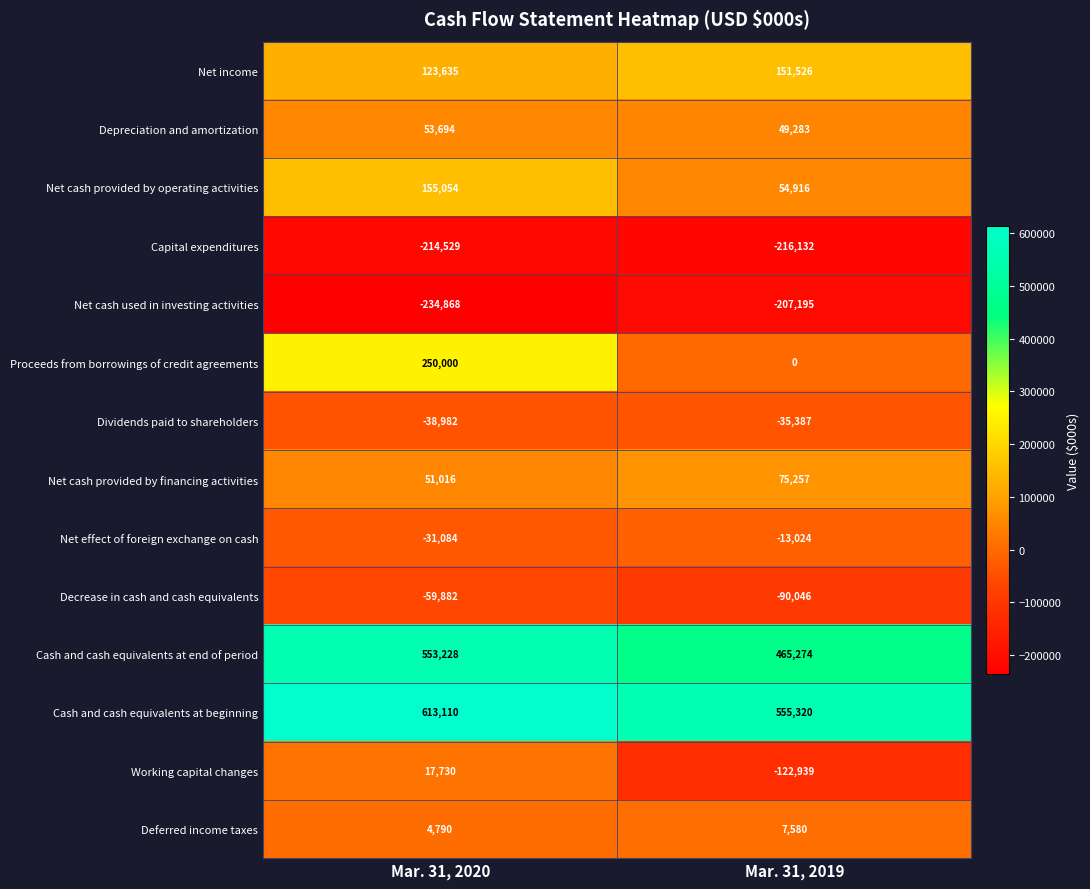

Is it true that Net effect of foreign exchange on cash equals -7984 at Mar. 31, 2019?

False